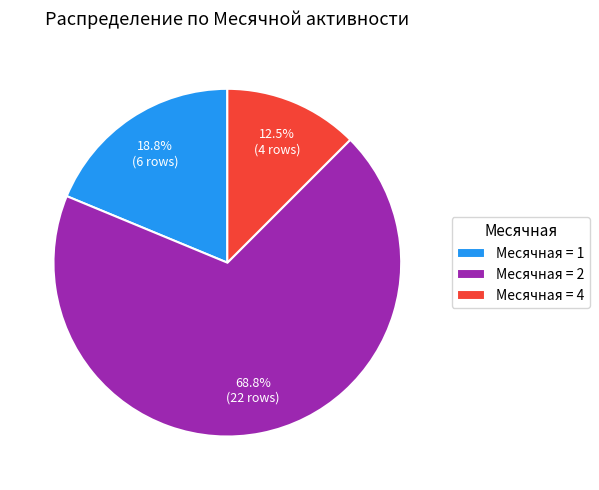

What is the largest slice in the pie chart?

Месячная = 2